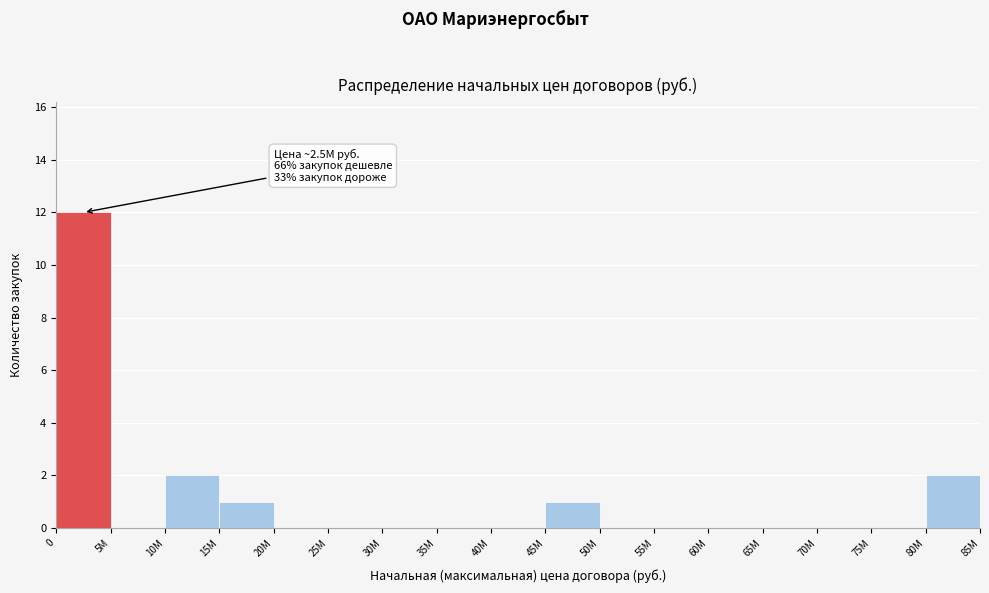

Reading right to left, list all the values displayed in this chart.

80М=2	75М=0	70М=0	65М=0	60М=0	55М=0	50М=0	45М=1	40М=0	35М=0	30М=0	25М=0	20М=0	15М=1	10М=2	5М=0	0=12